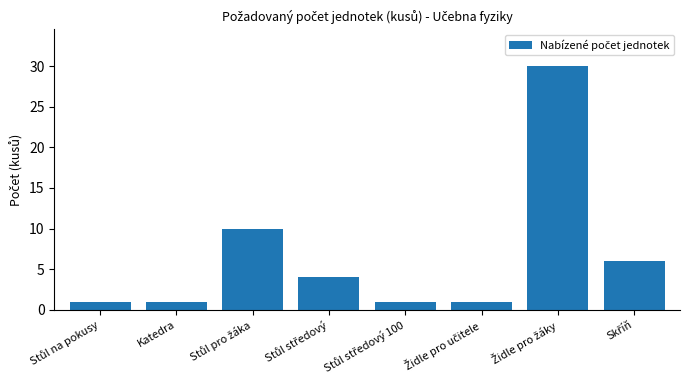

What is the difference between the maximum and second lowest values?

29